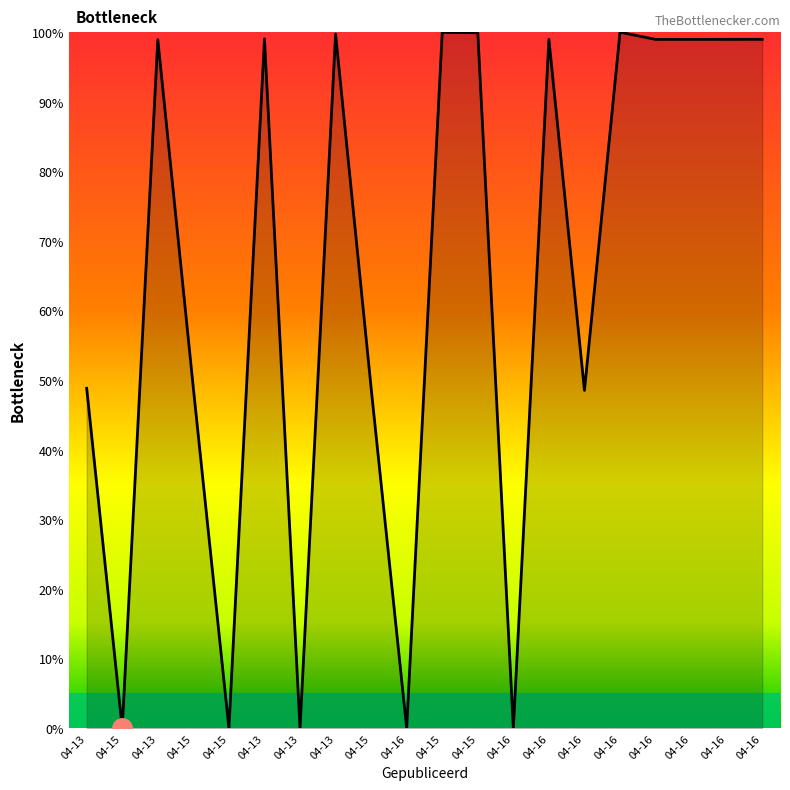

Reading left to right, transcribe all the data shown in this chart.

48.8	0.0	98.9	48.8	0.0	99.0	0.0	99.7	48.9	0.0	100.0	99.9	0.0	99.0	48.5	100.0	99.0	99.0	99.0	99.0